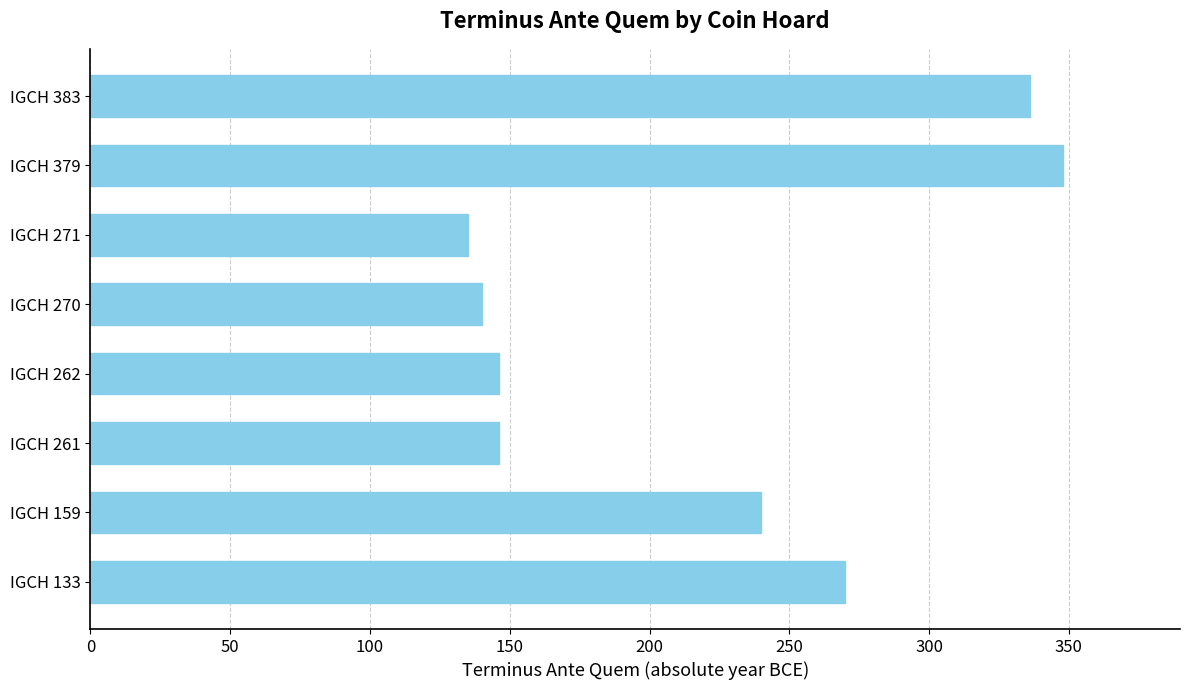

What is the difference between the maximum and minimum values?

213